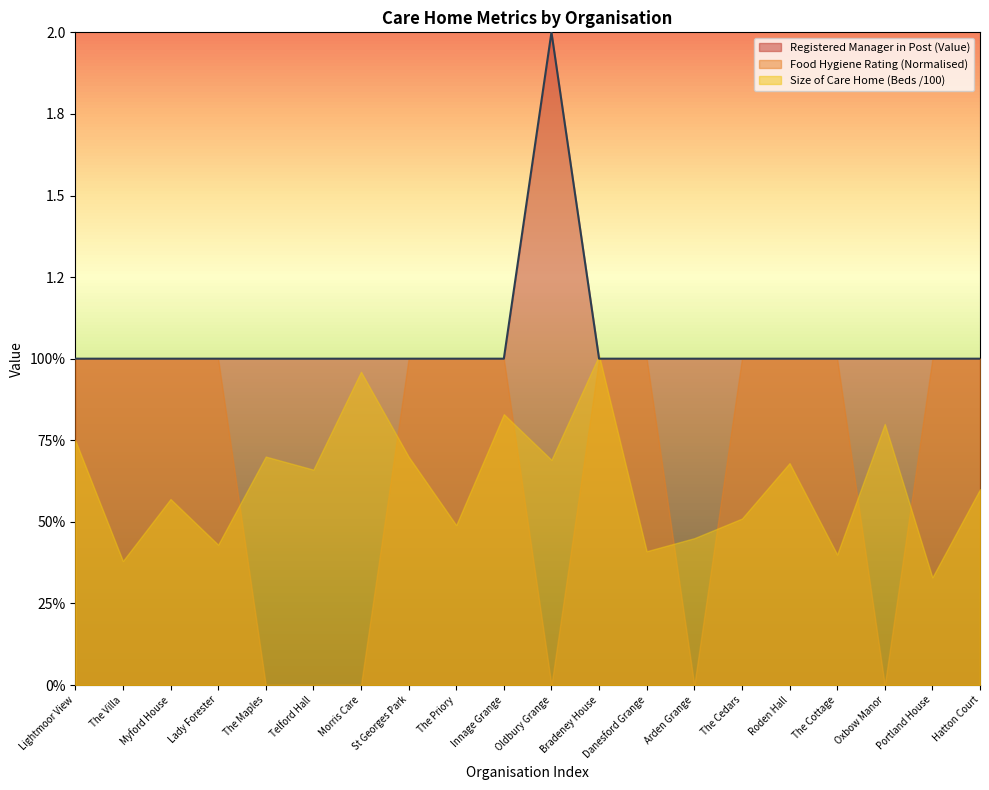

The chart shows a value of 1 at Telford Hall. True or false?

True